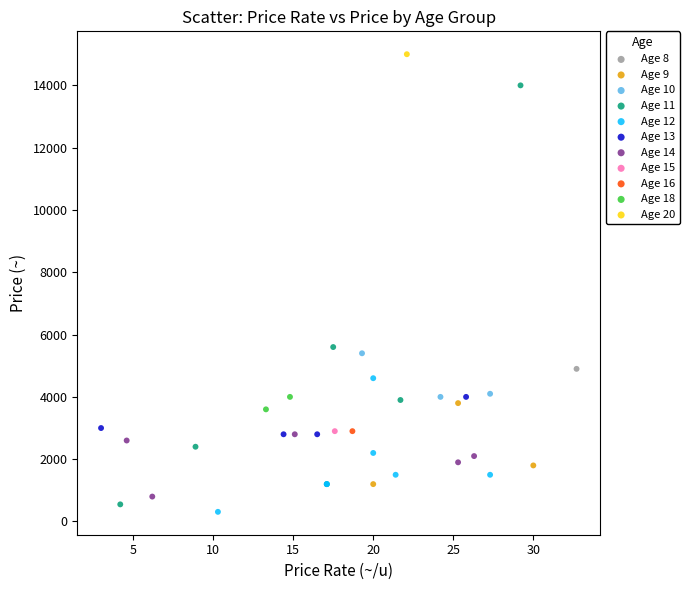

Which series contains the lowest Y value?

Age 12